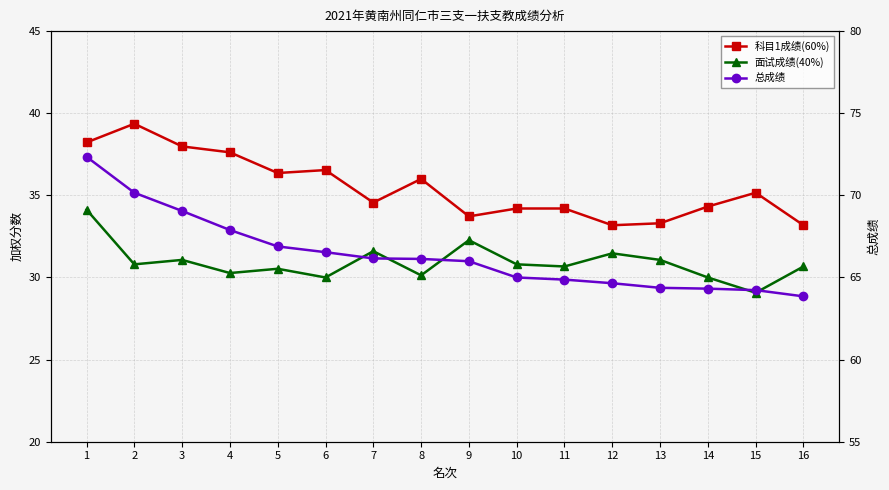

Reading left to right, list all the values displayed in this chart.

科目1成绩(60%): 1=38.2	2=39.4	3=38.0	4=37.6	5=36.4	6=36.5	7=34.6	8=36.0	9=33.7	10=34.2	11=34.2	12=33.2	13=33.3	14=34.3	15=35.2	16=33.2
面试成绩(40%): 1=34.1	2=30.8	3=31.1	4=30.3	5=30.5	6=30.0	7=31.6	8=30.1	9=32.3	10=30.8	11=30.7	12=31.5	13=31.1	14=30.0	15=29.1	16=30.7
总成绩: 1=72.3	2=70.2	3=69.0	4=67.9	5=66.9	6=66.5	7=66.2	8=66.1	9=66.0	10=65.0	11=64.9	12=64.7	13=64.4	14=64.3	15=64.2	16=63.9